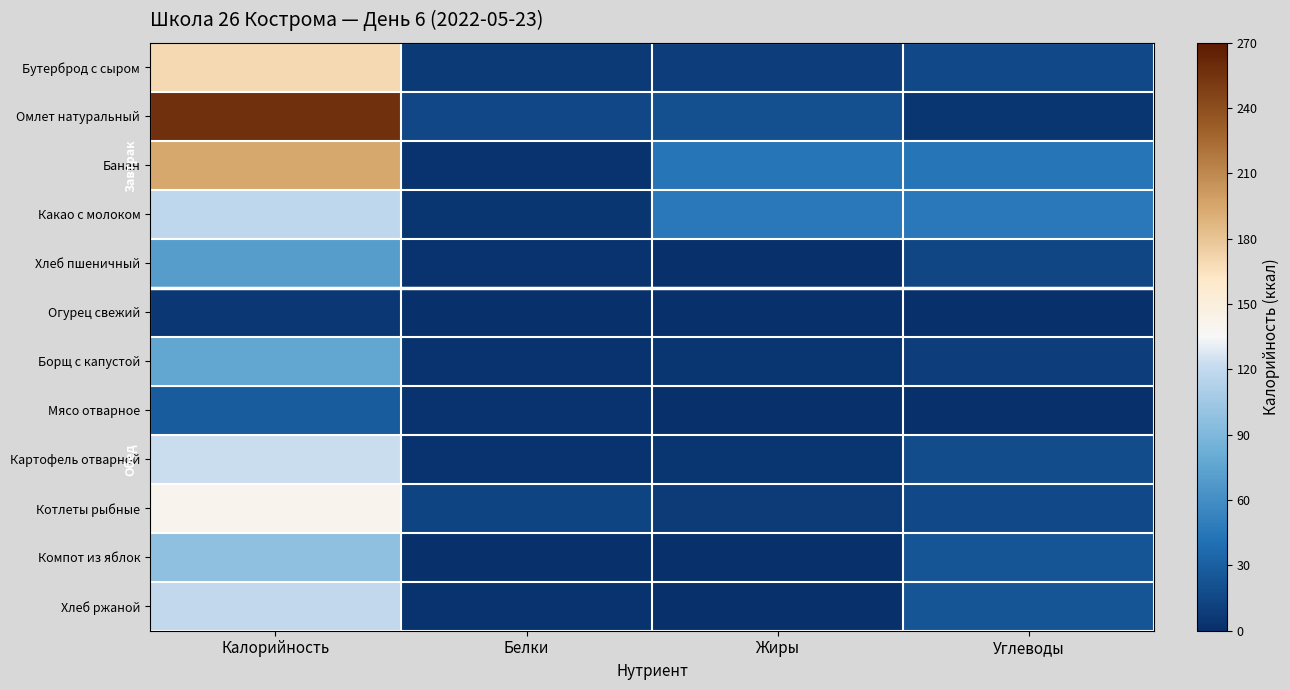

Reading left to right, list all the values displayed in this chart.

Бутерброд с сыром: Калорийность=169.4	Белки=6.8	Жиры=8.7	Углеводы=16.3
Омлет натуральный: Калорийность=256.6	Белки=15.2	Жиры=20.5	Углеводы=3.2
Банан: Калорийность=194.9	Белки=3.1	Жиры=43.4	Углеводы=43.4
Какао с молоком: Калорийность=118.6	Белки=3.3	Жиры=46.2	Углеводы=46.2
Хлеб пшеничный: Калорийность=70.1	Белки=2.4	Жиры=0.3	Углеводы=14.5
Огурец свежий: Калорийность=6.2	Белки=0.3	Жиры=0.0	Углеводы=1.0
Борщ с капустой: Калорийность=76.0	Белки=2.3	Жиры=3.3	Углеводы=9.4
Мясо отварное: Калорийность=28.1	Белки=2.7	Жиры=1.9	Углеводы=0.0
Картофель отварной: Калорийность=122.8	Белки=2.6	Жиры=3.6	Углеводы=18.2
Котлеты рыбные: Калорийность=141.0	Белки=13.0	Жиры=8.1	Углеводы=15.8
Компот из яблок: Калорийность=97.6	Белки=0.2	Жиры=0.2	Углеводы=23.9
Хлеб ржаной: Калорийность=120.2	Белки=3.0	Жиры=0.5	Углеводы=23.7